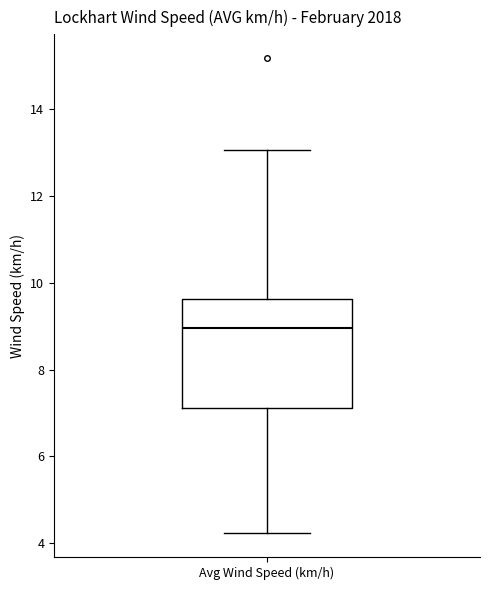

Read this box plot against the y-axis: the position of the median line, the range covered by the box, and the ends of both whiskers. The values are not printed on the chart, so give them approximately, as read against the axis.

median 9.0, box 7.2 to 9.6, whiskers 4.2 to 13.0